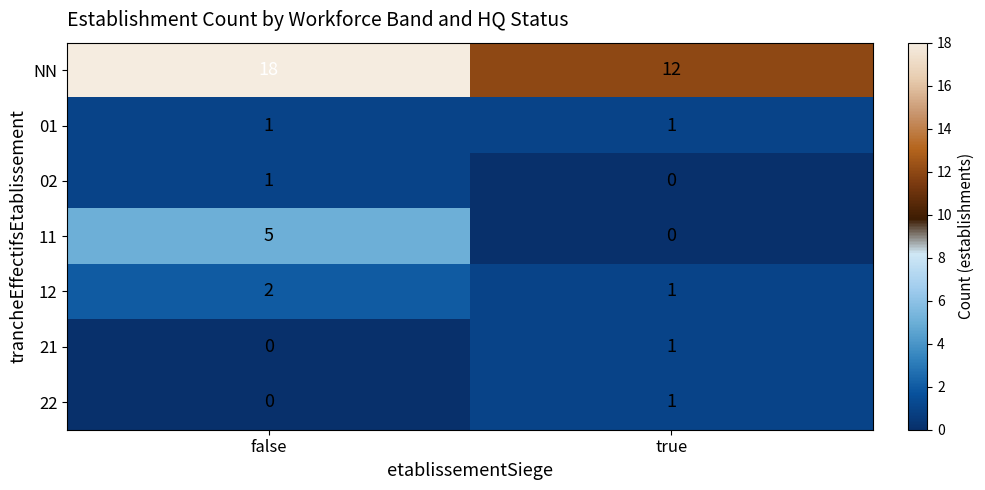

What is the sum of the 12 values at true and false?

3